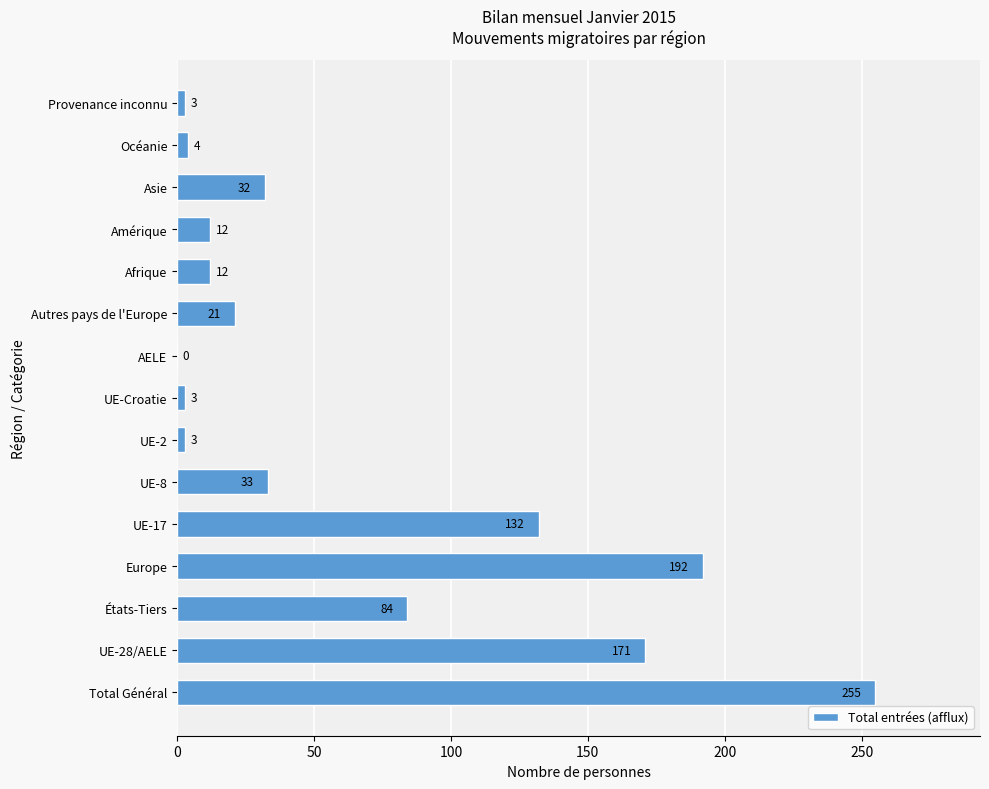

What is the greatest value displayed?

255